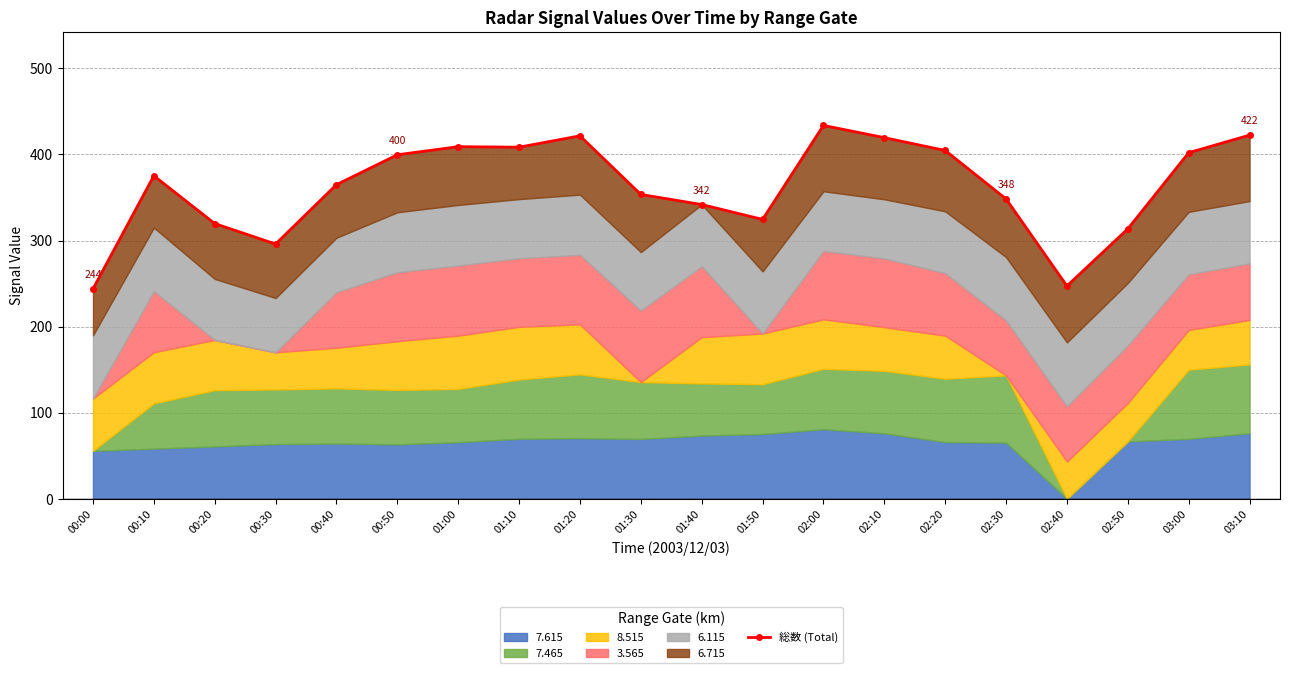

How many categories are shown in the chart?

20